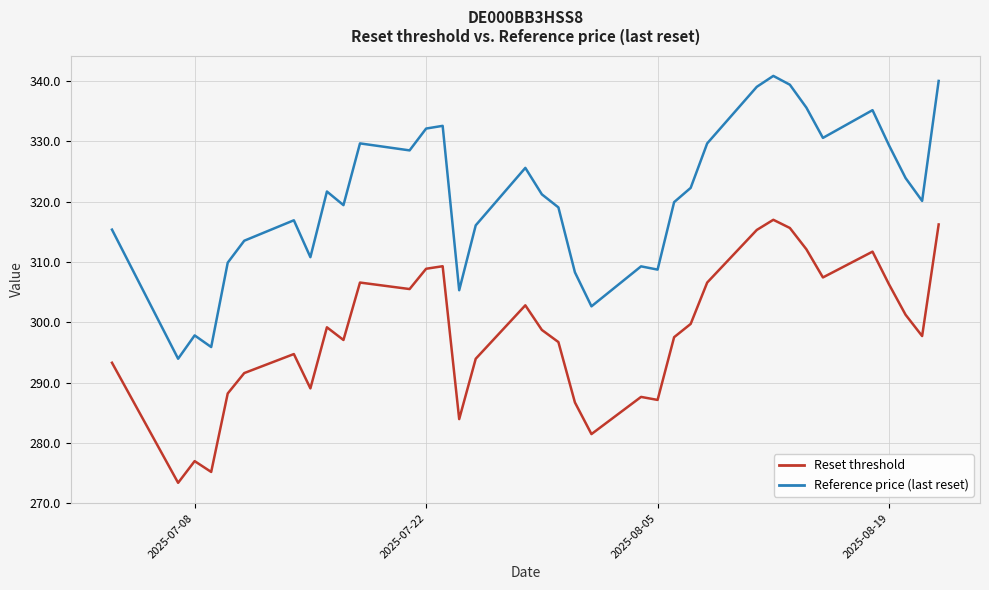

What is the difference between the second highest and second lowest values in the Reference price (last reset) series?

44.1